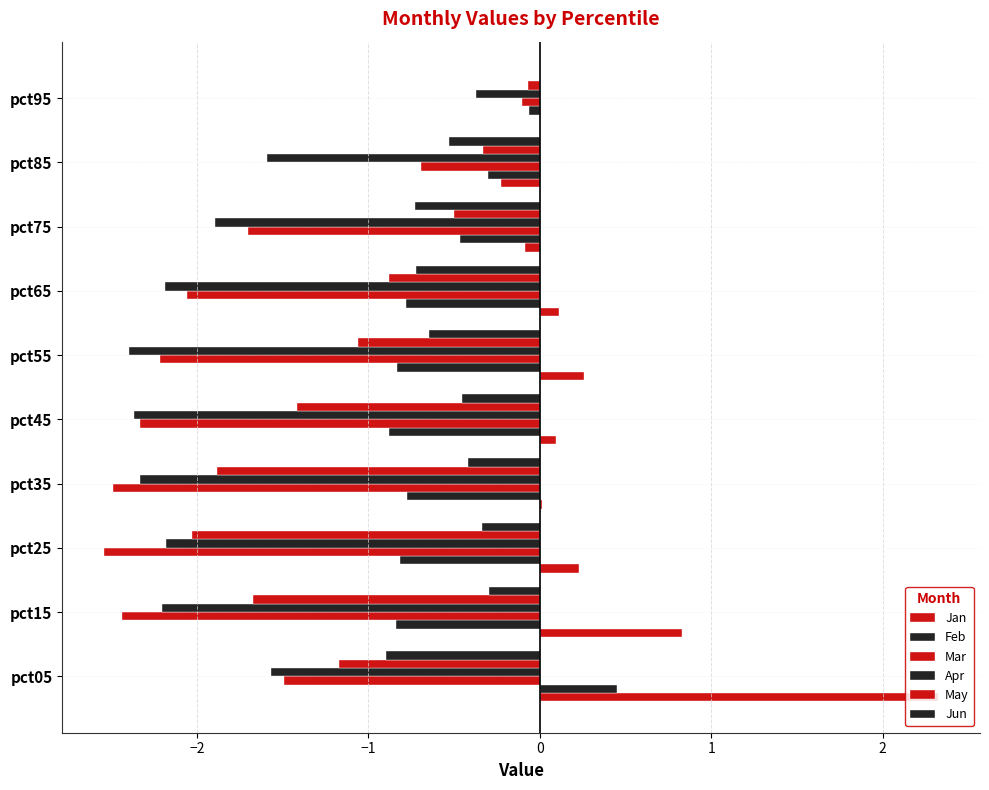

How many data points in Apr are above -2?

4